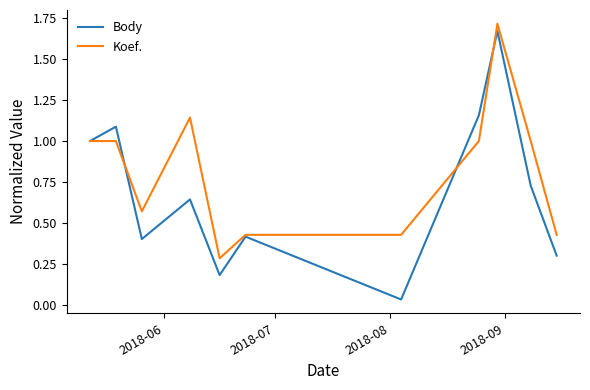

How many distinct data groups are displayed?

2